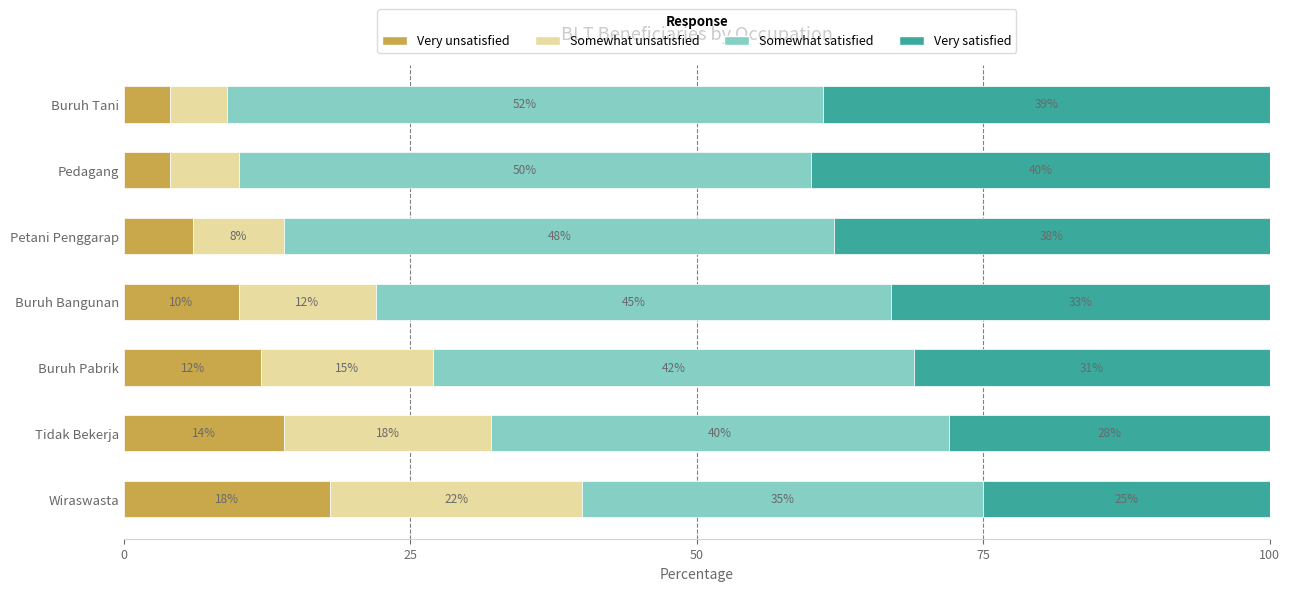

What is the total value across all series at Wiraswasta?

100.0